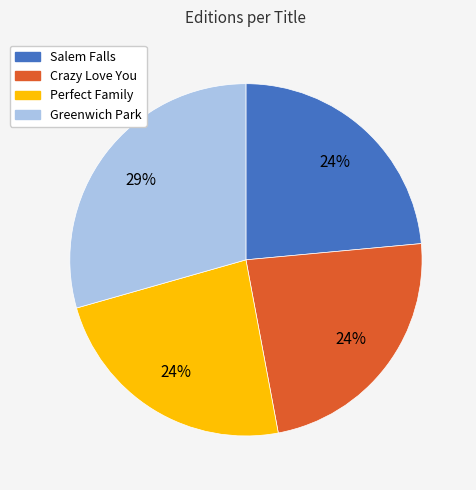

How many segments does this pie chart have?

4